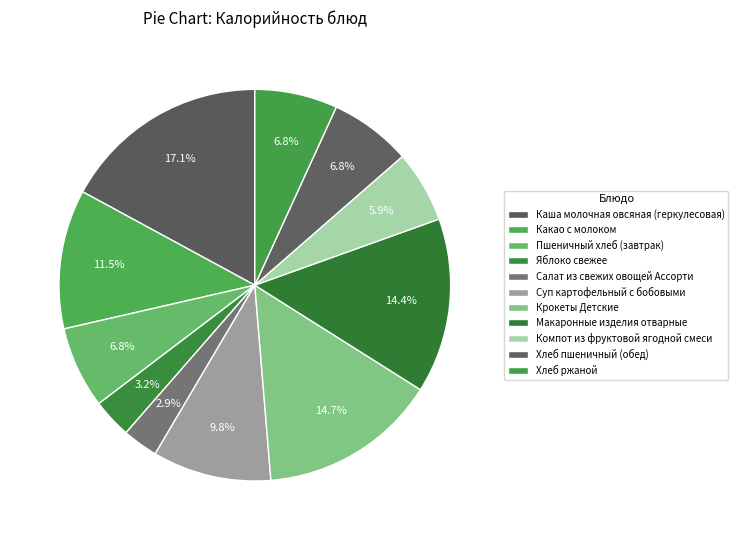

Do Пшеничный хлеб (завтрак) and Хлеб пшеничный (обед) together represent more than half of the pie?

No